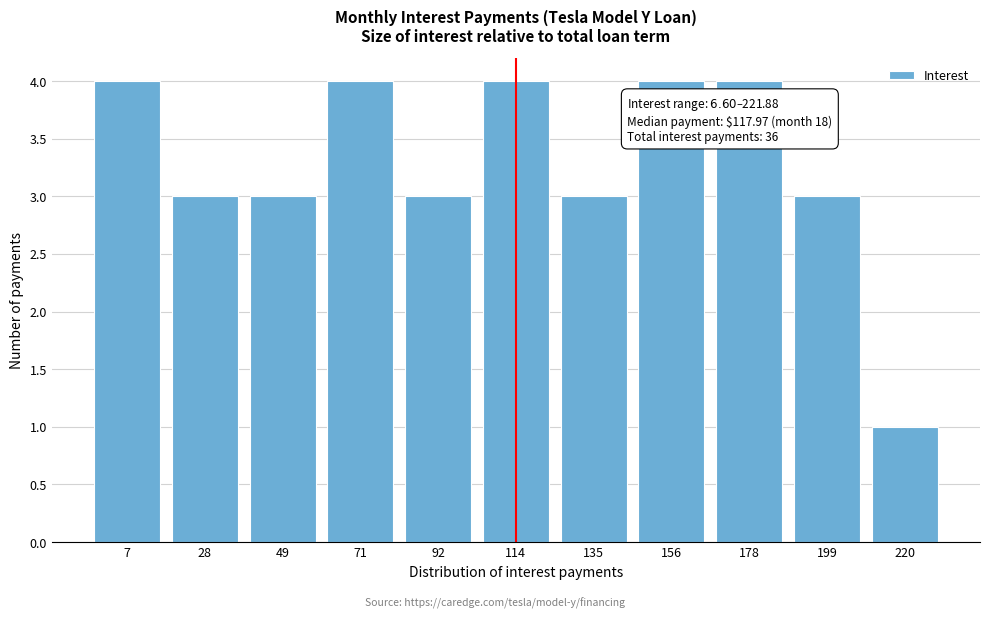

Reading right to left, transcribe all the data shown in this chart.

1	3	4	4	3	4	3	4	3	3	4